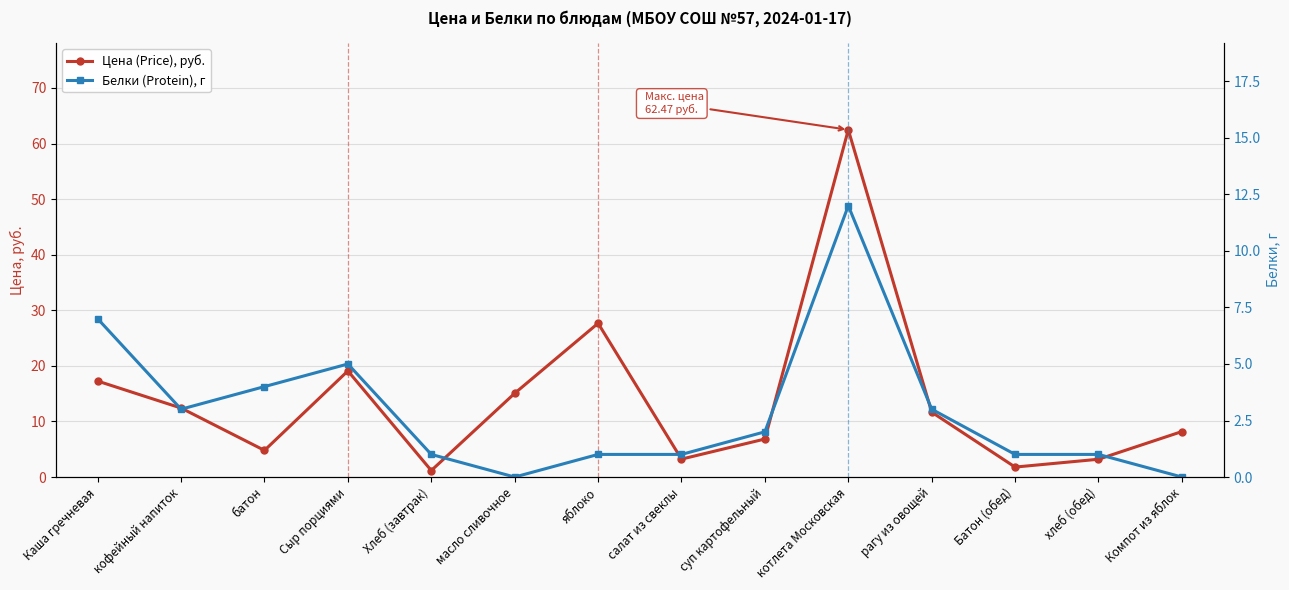

Read the Цена (Price), руб. value at Сыр порциями.

19.1